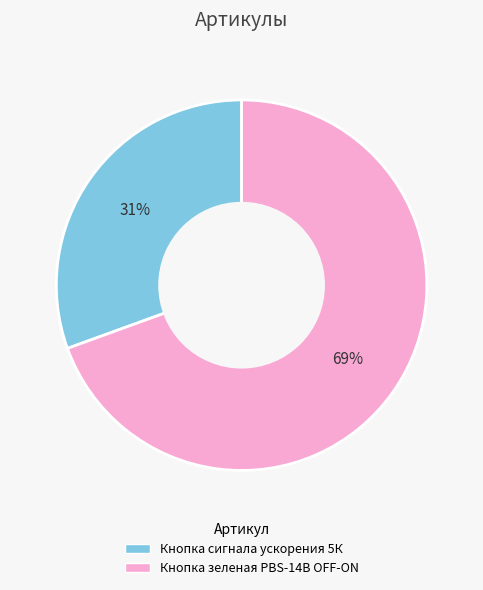

To the nearest percent, what percentage of the pie is Кнопка зеленая PBS-14B OFF-ON?

69%